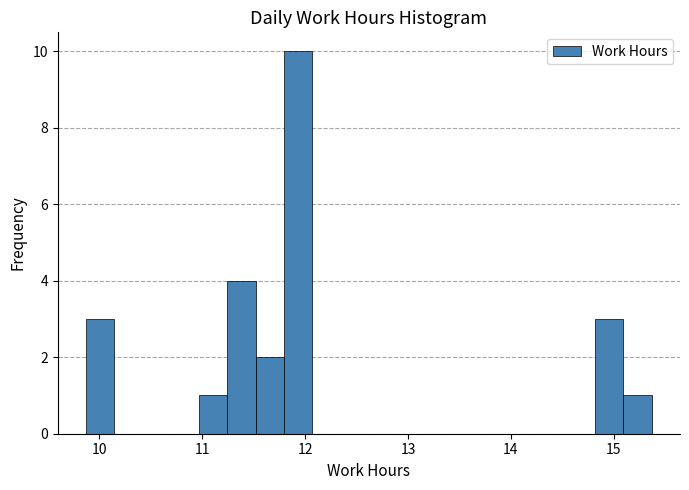

Read against the x-axis, roughly where is the centre of the tallest bar?

11.9